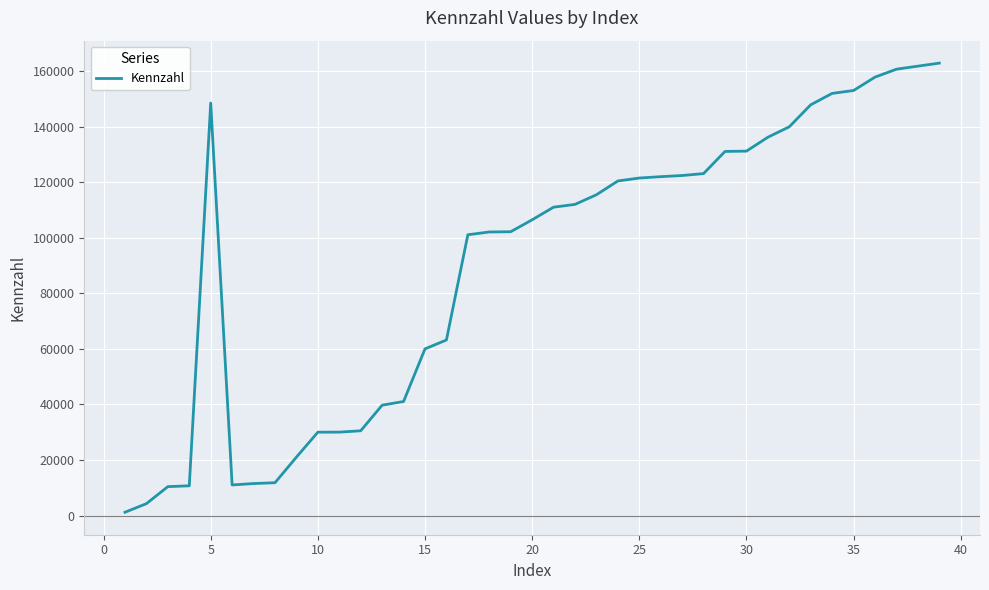

What is the difference between the maximum and minimum values?

161728